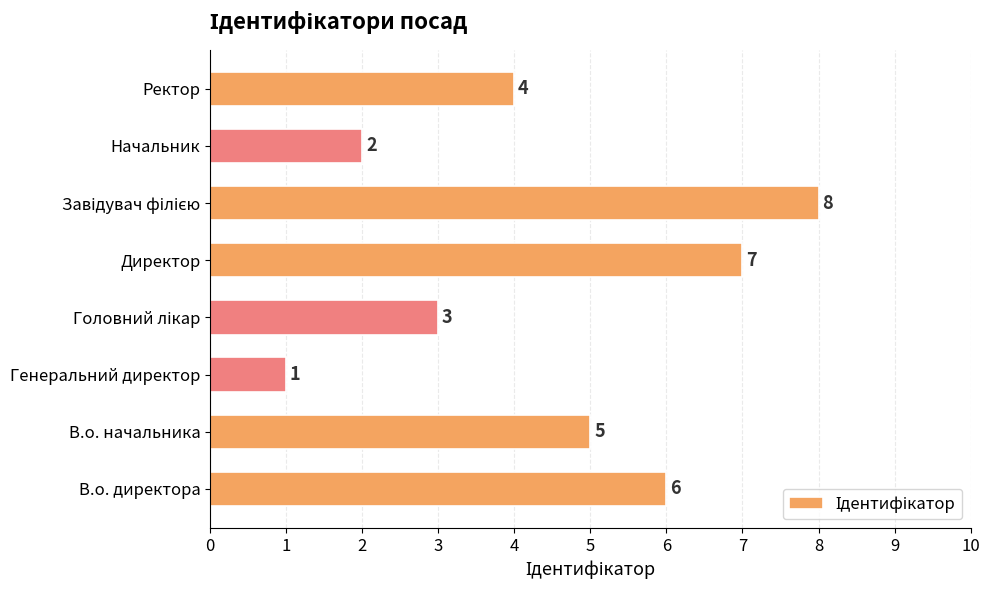

The chart shows a value of 5 at В.о. начальника. True or false?

True